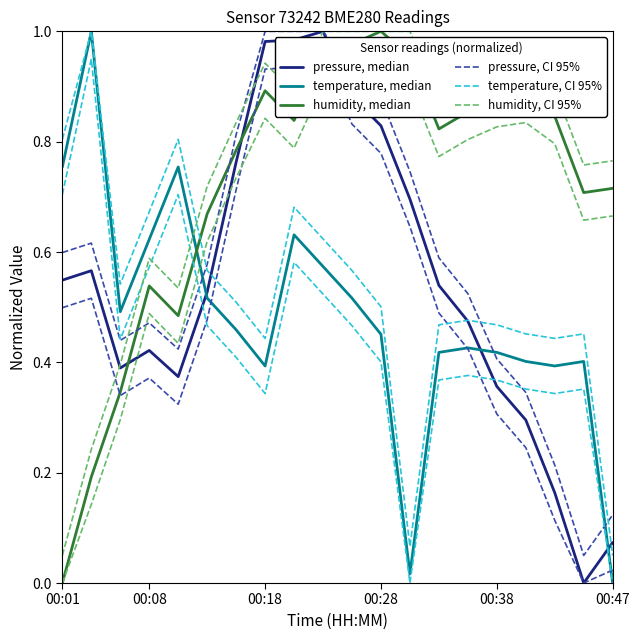

True or false: pressure, median has a value of 1.0 at 00:18.

True